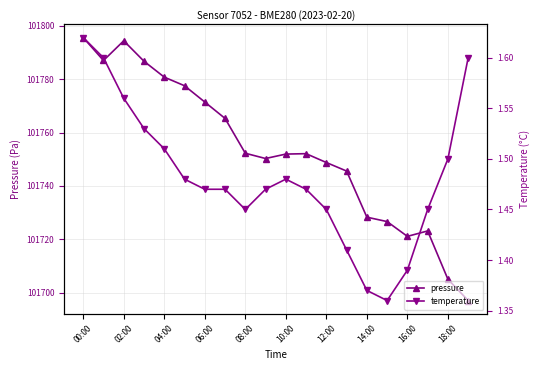

What is the minimum value for pressure?

101697.2